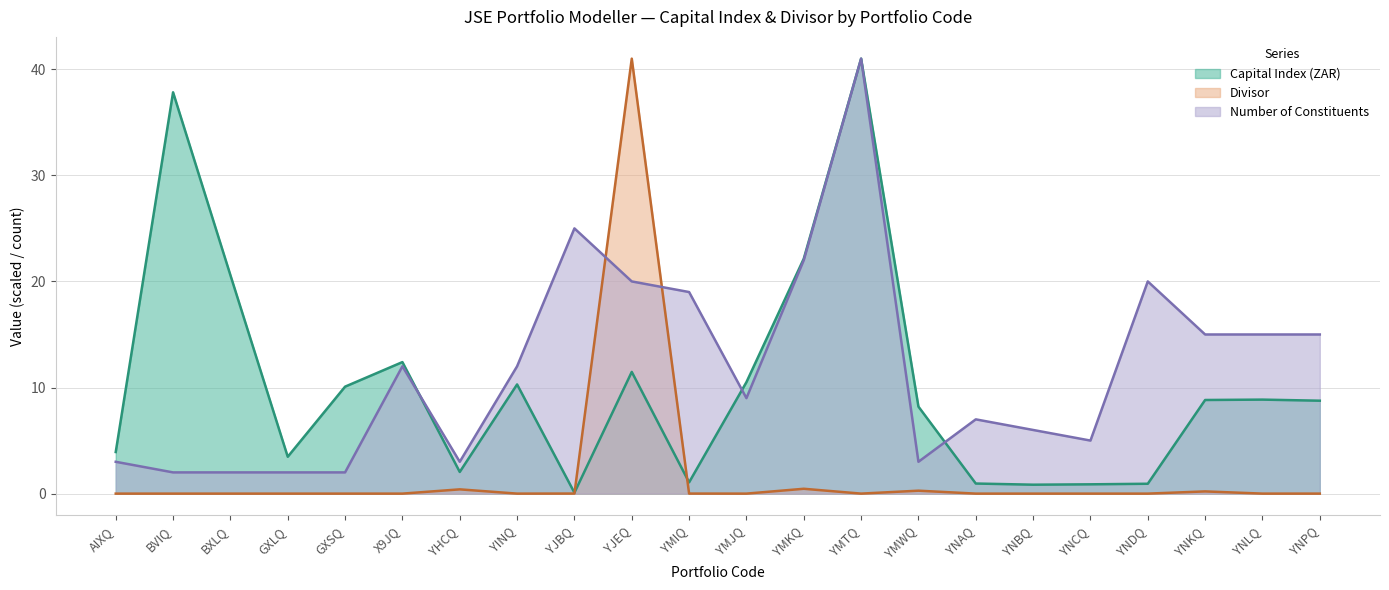

What is the label of the 9th point from the left?

YJBQ